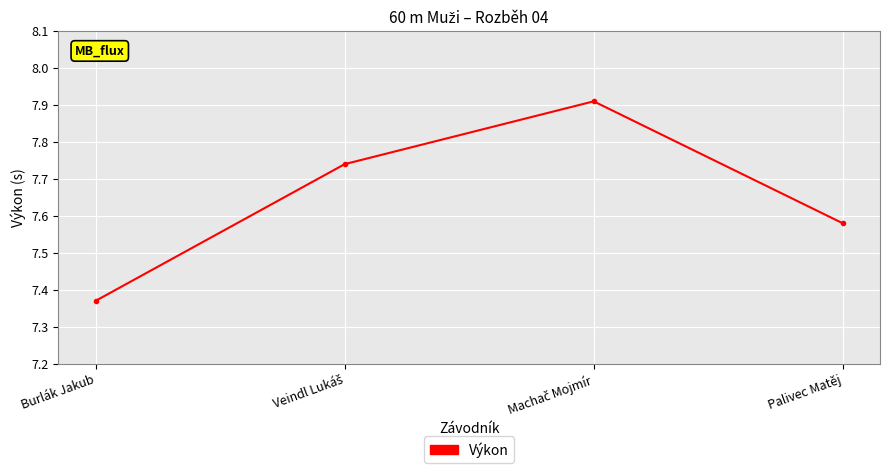

True or false: the data shows 3.2 at Burlák Jakub.

False